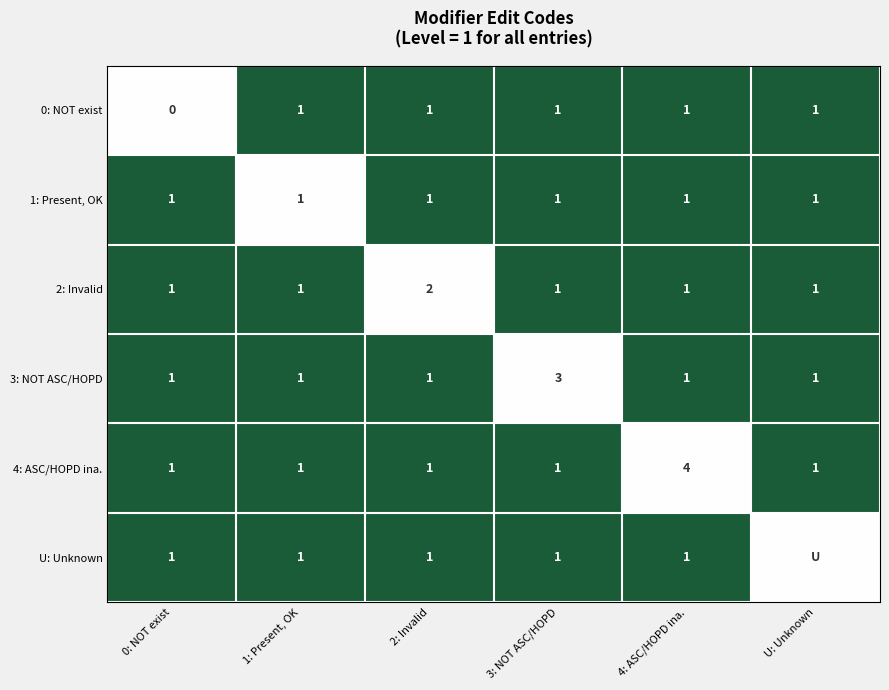

What is the difference between the maximum and minimum values in the 0: NOT exist series?

1.0